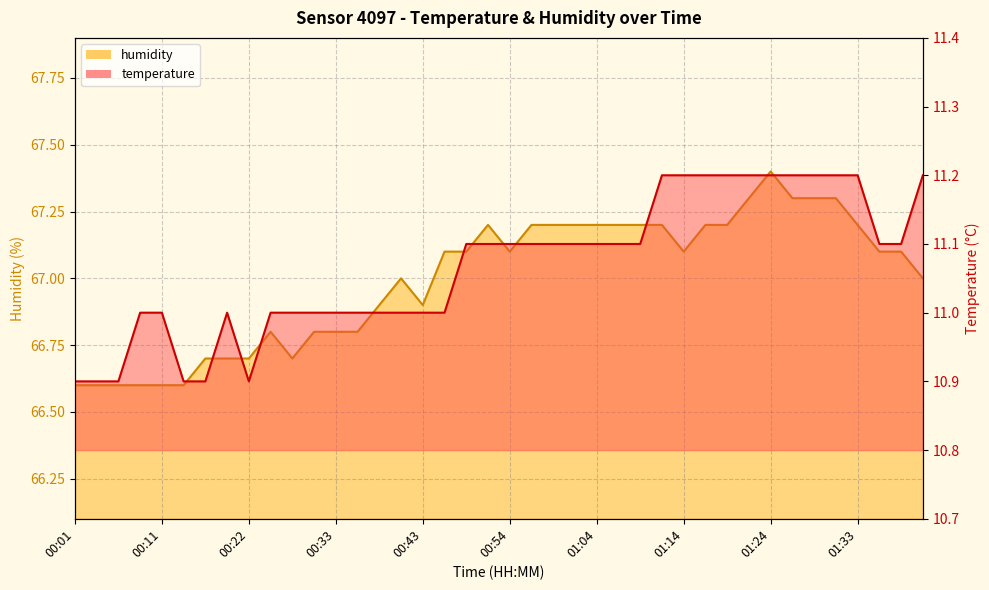

Reading left to right, list all the values displayed in this chart.

temperature: 10.9	10.9	10.9	11.0	11.0	10.9	10.9	11.0	10.9	11.0	11.0	11.0	11.0	11.0	11.0	11.0	11.0	11.0	11.1	11.1	11.1	11.1	11.1	11.1	11.1	11.1	11.1	11.2	11.2	11.2	11.2	11.2	11.2	11.2	11.2	11.2	11.2	11.1	11.1	11.2
humidity: 66.6	66.6	66.6	66.6	66.6	66.6	66.7	66.7	66.7	66.8	66.7	66.8	66.8	66.8	66.9	67.0	66.9	67.1	67.1	67.2	67.1	67.2	67.2	67.2	67.2	67.2	67.2	67.2	67.1	67.2	67.2	67.3	67.4	67.3	67.3	67.3	67.2	67.1	67.1	67.0